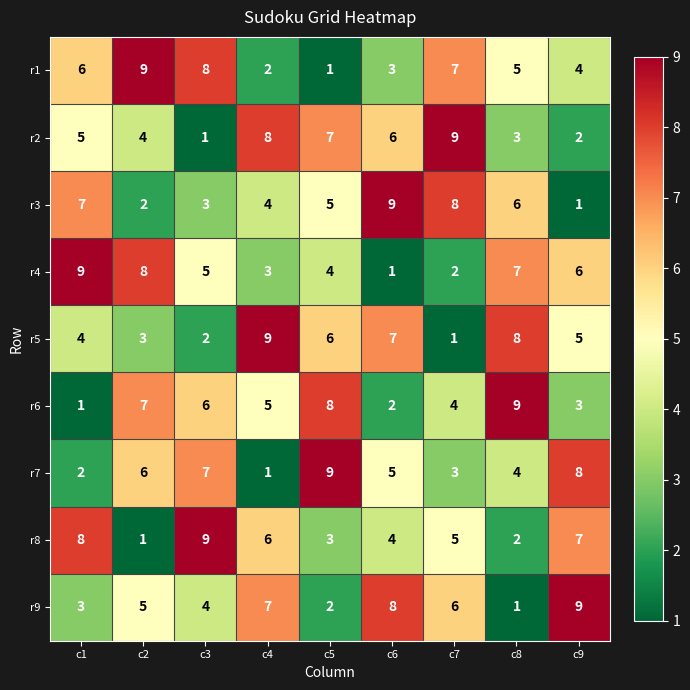

True or false: r9 has a value of 9 at c9.

True